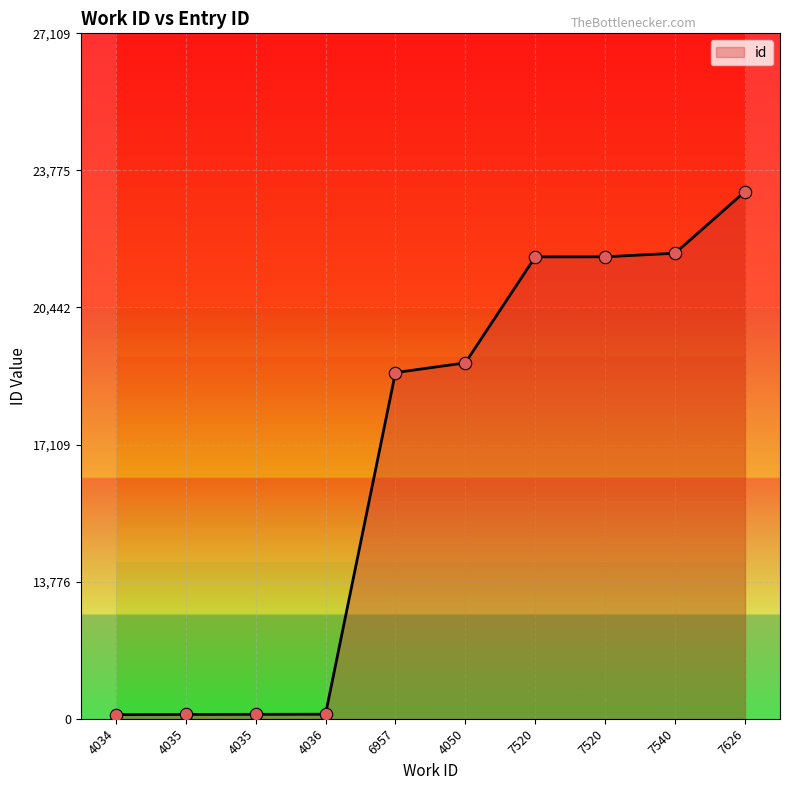

Does the chart have visible grid lines?

Yes